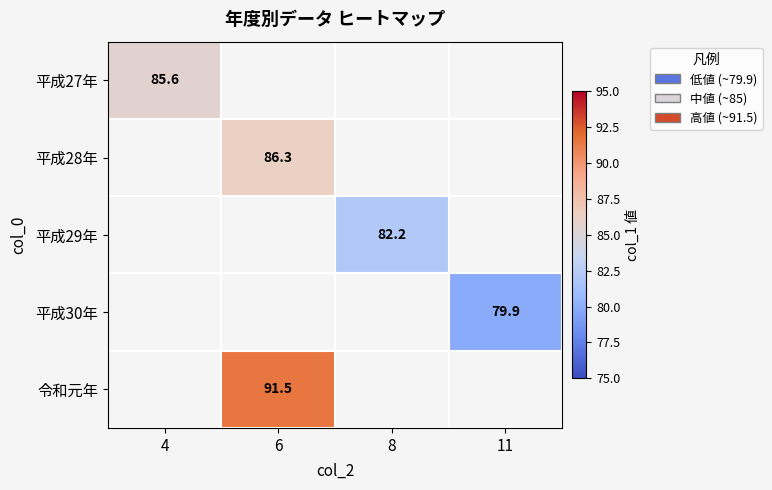

How many distinct data groups are displayed?

5